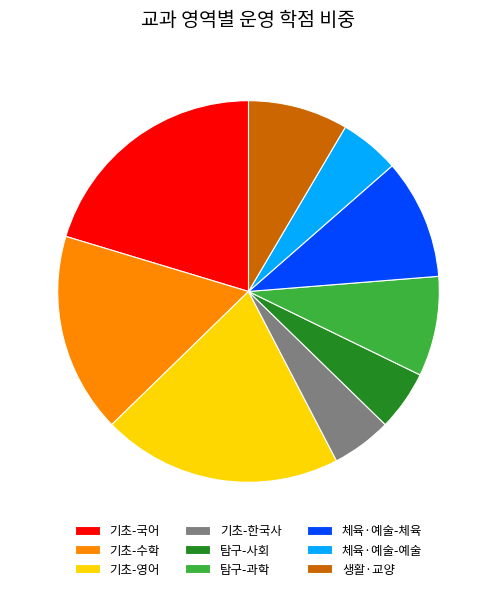

Do 체육·예술-예술 and 체육·예술-체육 together represent more than half of the pie?

No